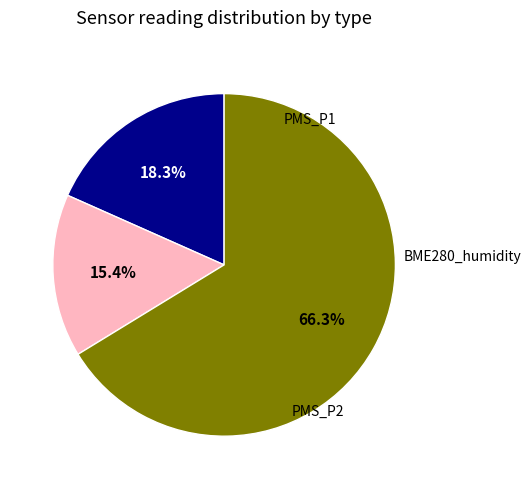

Does any single category account for the majority?

Yes